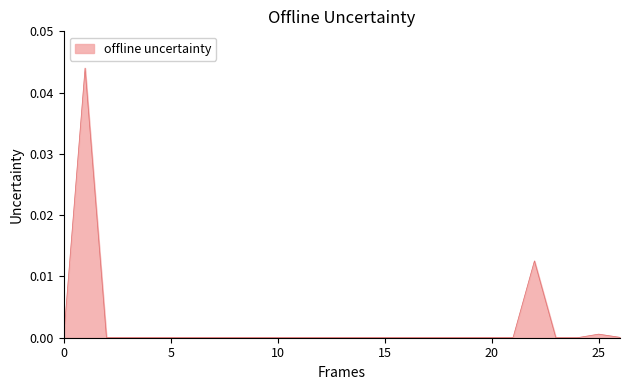

How many lines are shown in the chart?

1